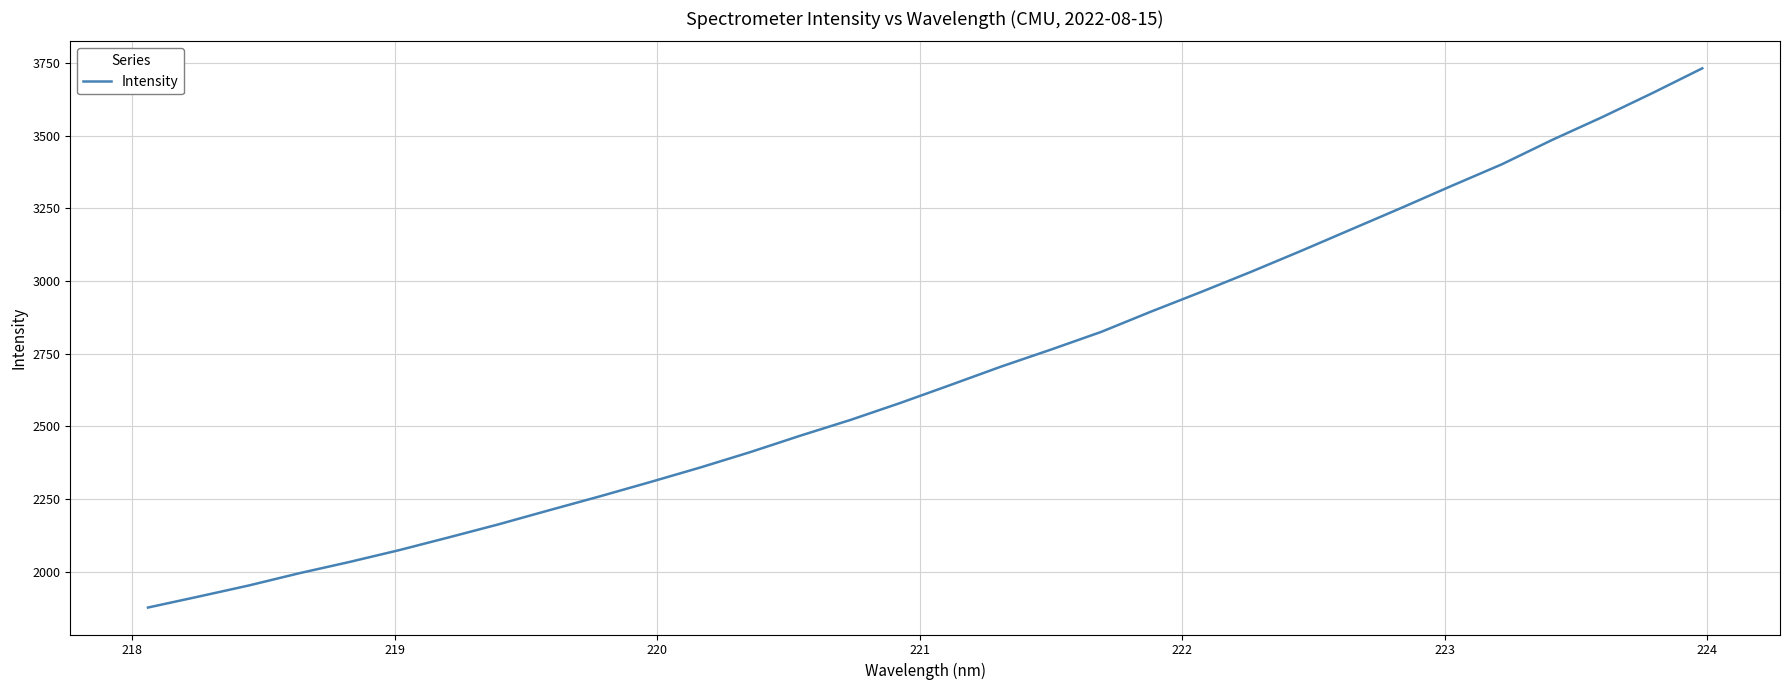

What is the maximum value shown in the chart?

3732.1